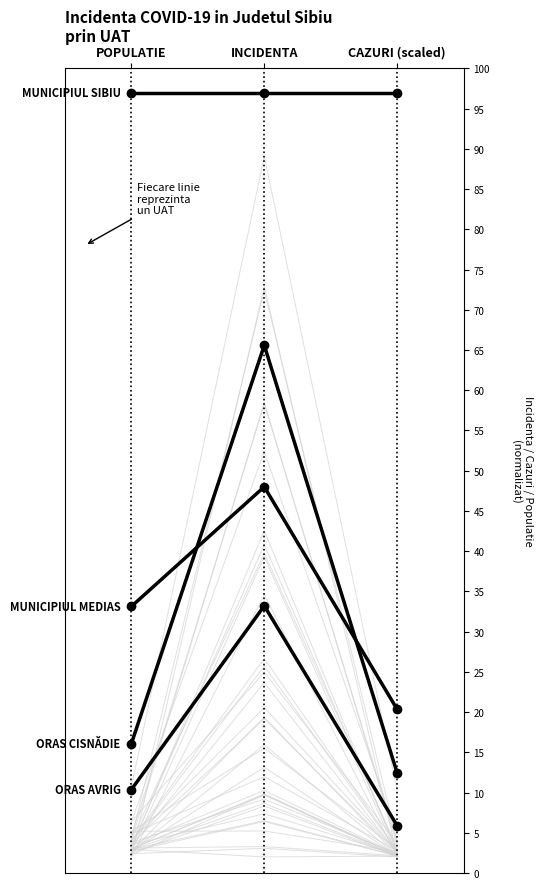

Reading left to right, list all the values displayed in this chart.

MUNICIPIUL SIBIU: POPULATIE=97.0	INCIDENTA=97.0	CAZURI (scaled)=97.0
MUNICIPIUL MEDIAS: POPULATIE=33.1	INCIDENTA=48.0	CAZURI (scaled)=20.3
ORAS AVRIG: POPULATIE=10.4	INCIDENTA=33.2	CAZURI (scaled)=5.9
ORAS CISNĂDIE: POPULATIE=16.1	INCIDENTA=65.6	CAZURI (scaled)=12.4